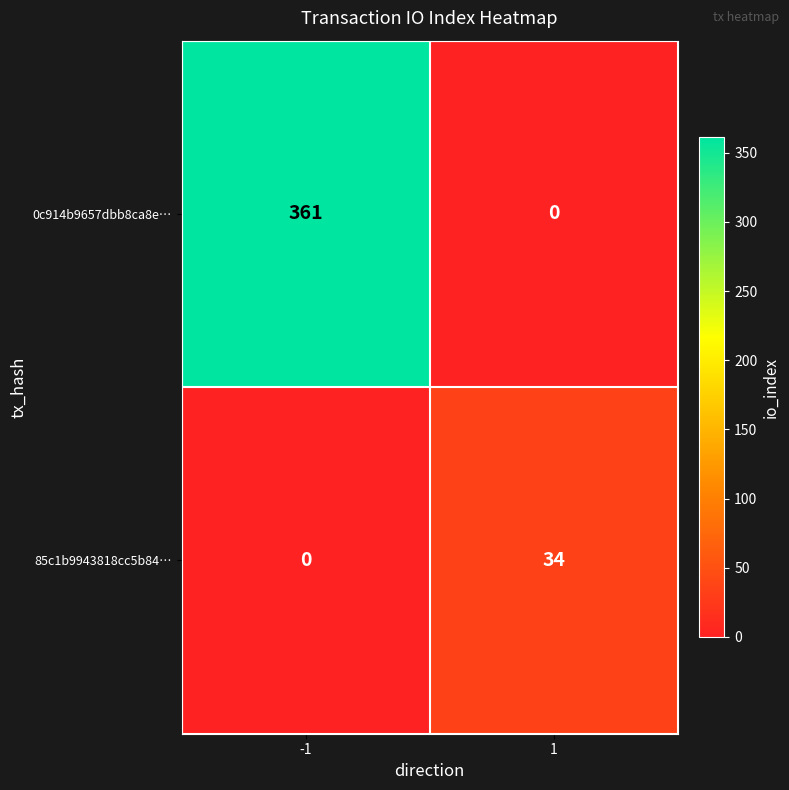

Rank the series by their average value, from lowest to highest.

85c1b9943818cc5b84…, 0c914b9657dbb8ca8e…